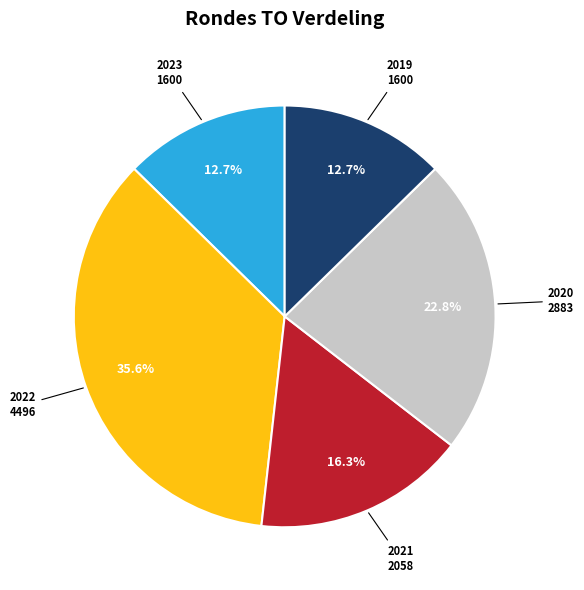

Is the sum of 2020 and 2022 greater than half?

Yes